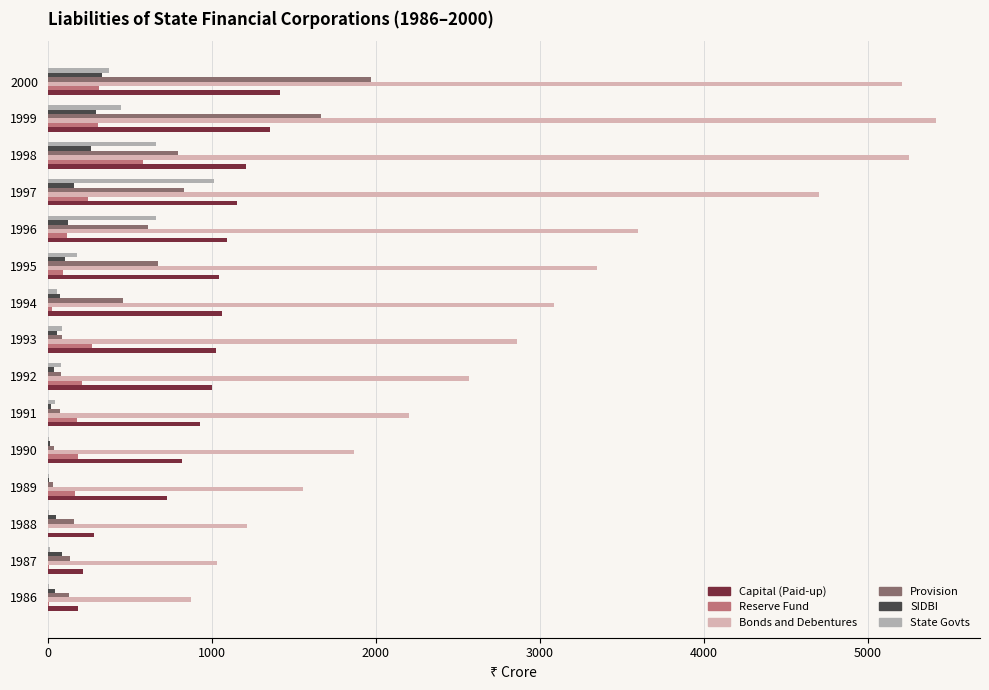

Which label corresponds to the largest value in the chart?

1999